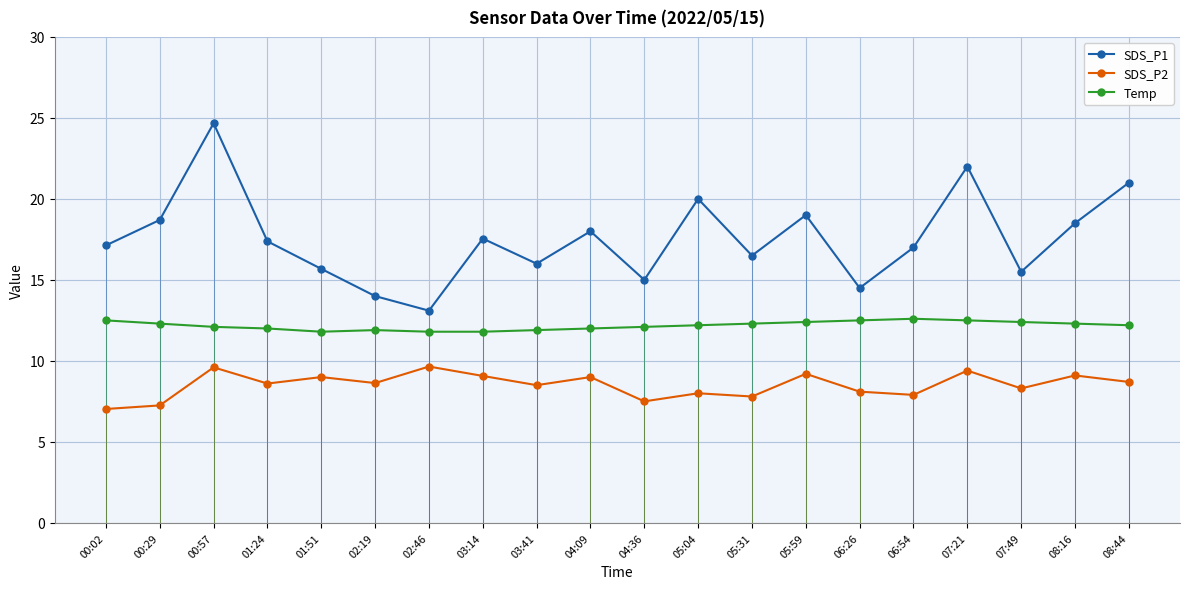

At how many categories does at least one series exceed 23?

1